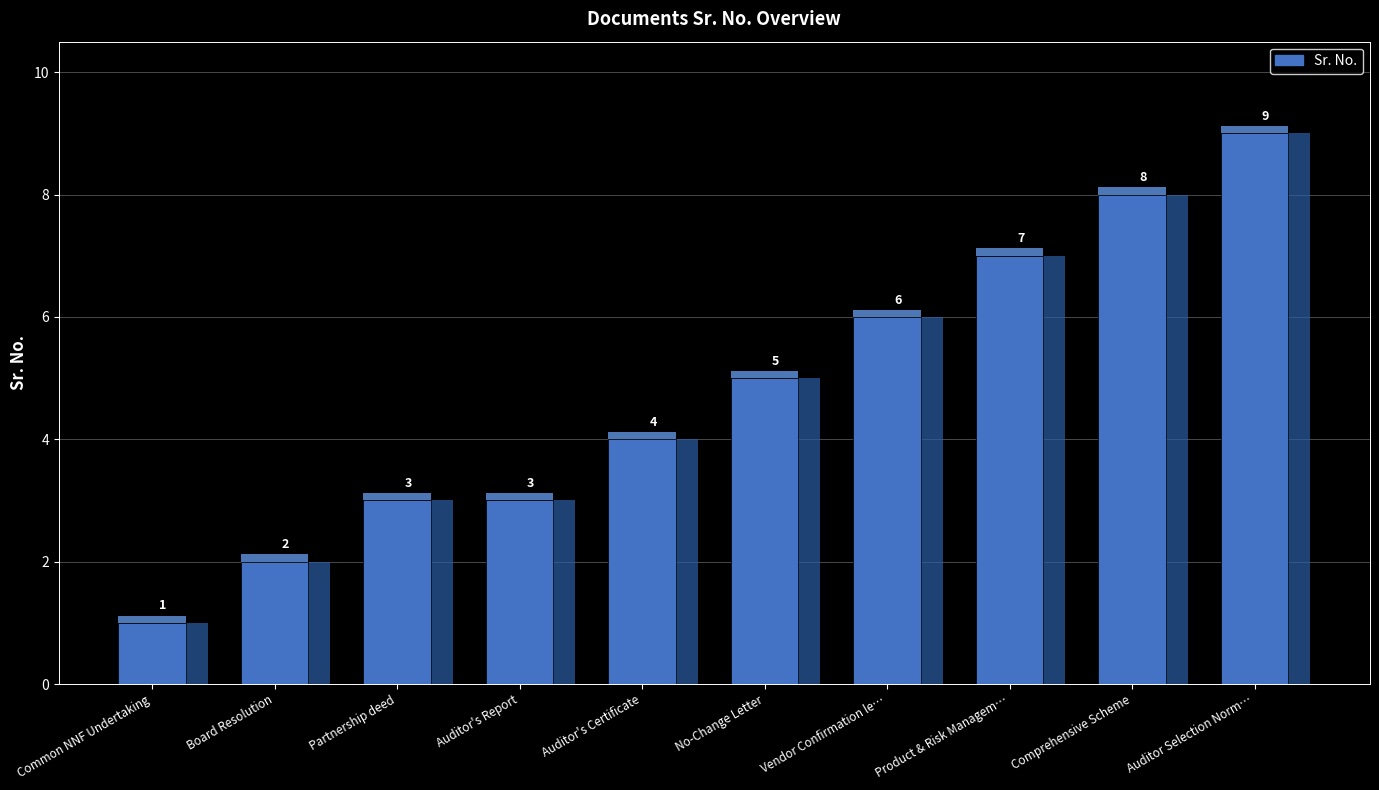

What value does the data have at Vendor Confirmation le…?

6